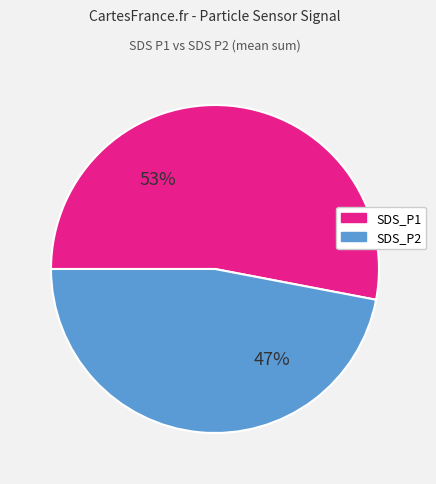

Does any single category account for the majority?

Yes